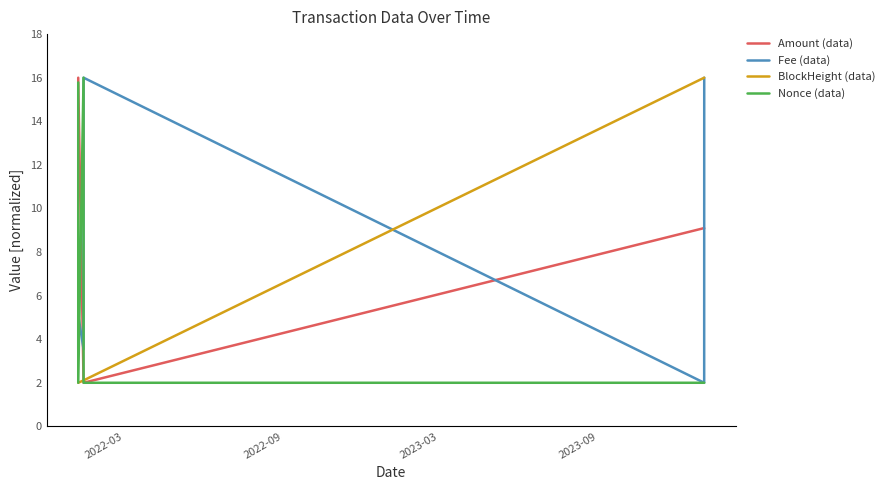

Reading left to right, list all the values displayed in this chart.

Amount (data): 16.0	15.8	2.0	2.0	9.1	9.1
Fee (data): 3.5	5.1	3.5	16.0	2.0	16.0
BlockHeight (data): 2.0	2.0	2.1	2.1	16.0	16.0
Nonce (data): 15.8	2.0	16.0	2.0	2.0	2.0